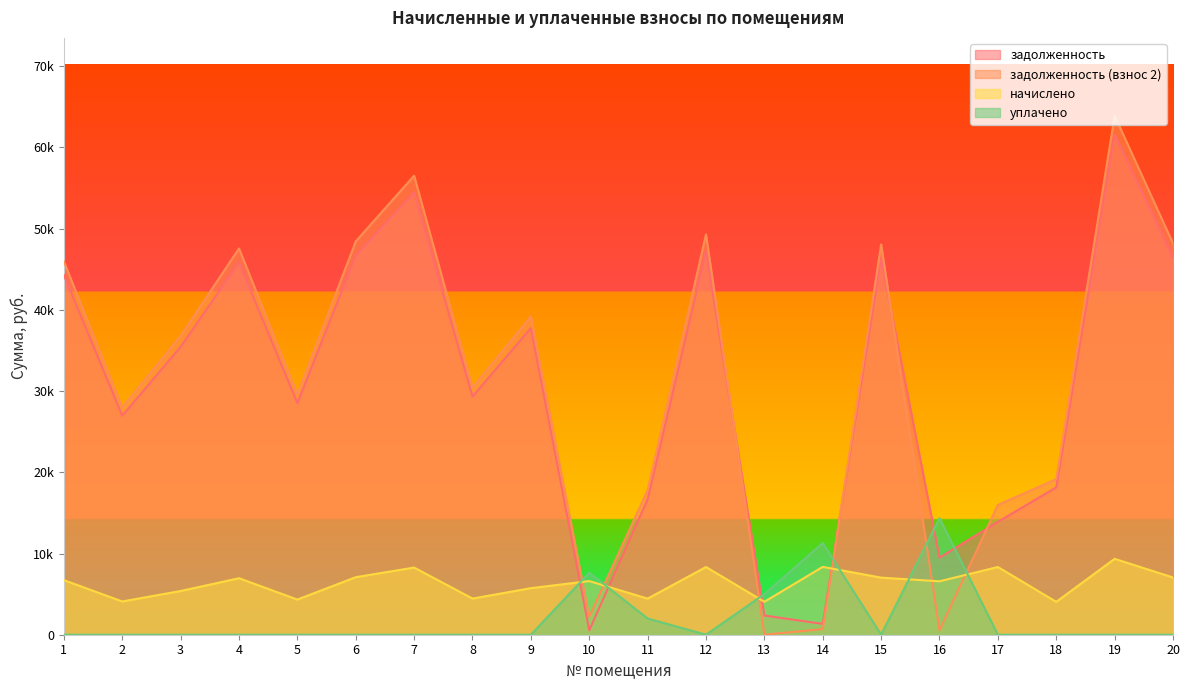

Does the chart display data point markers on the line(s)?

No